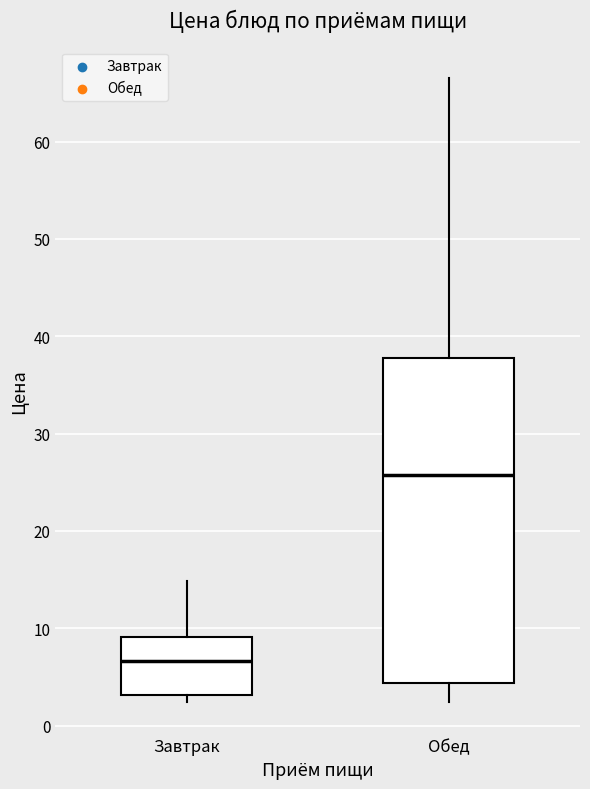

Which box has the lowest median line?

Завтрак